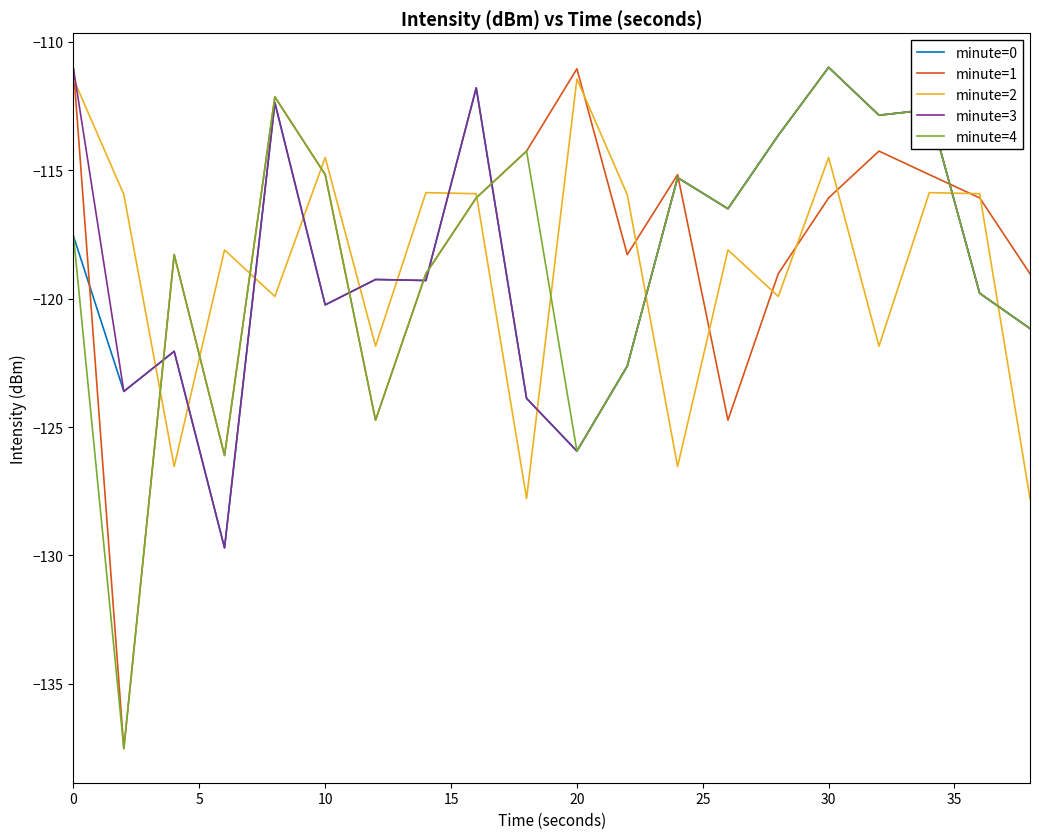

True or false: minute=3 and minute=2 cross at least once.

True